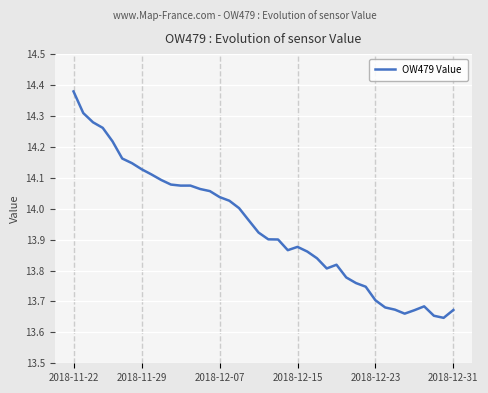

Does the chart have visible grid lines?

Yes